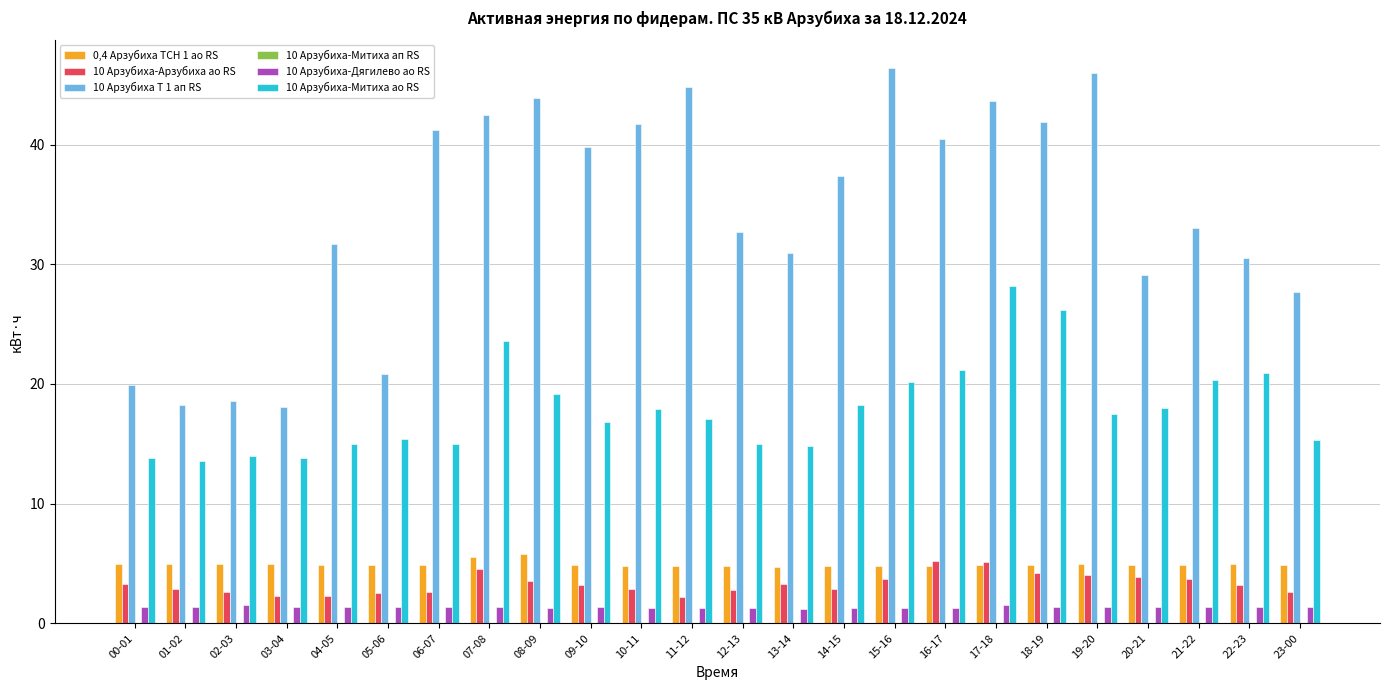

What is the spread (max minus min) of values at 05-06?

19.4